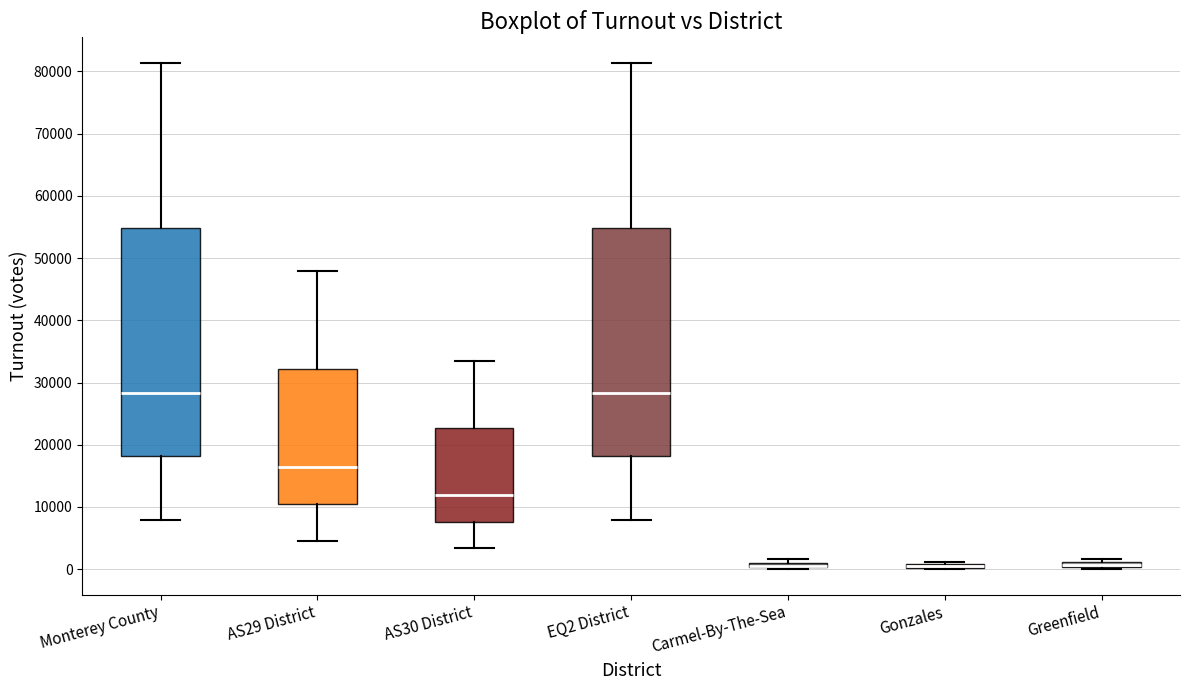

Where does the median line of the box for AS29 District sit on the y-axis? The values are not printed on the chart, so give them approximately, as read against the axis.

16000